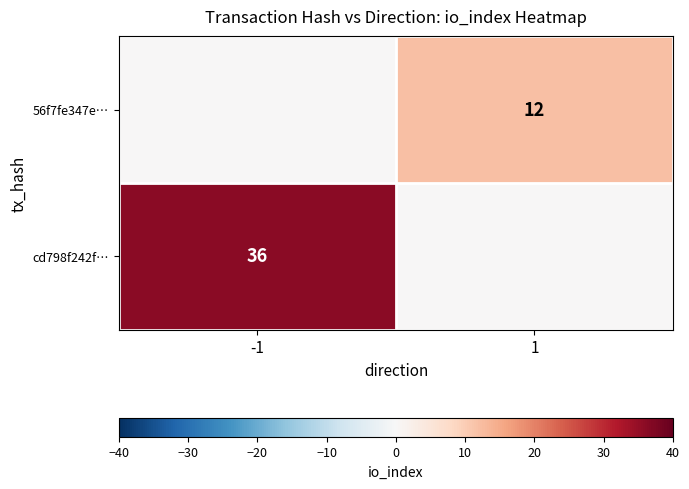

Is it true that 56f7fe347e… equals 12 at 1?

True